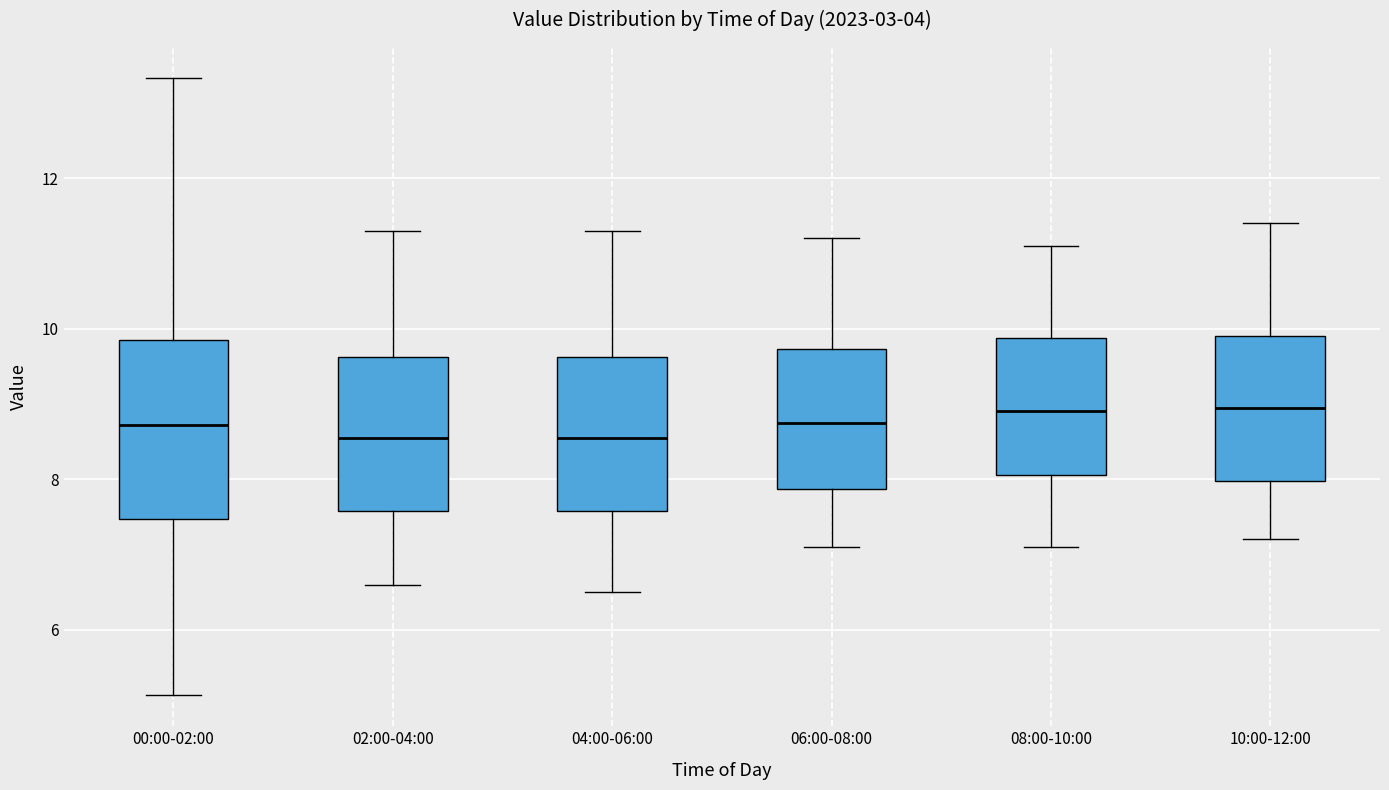

Reading left to right, read every box against the y-axis: the position of its median line, the range the box covers, and the ends of its whiskers. The values are not printed on the chart, so give them approximately, as read against the axis.

00:00-02:00: median 8.8, box 7.4 to 9.8, whiskers 5.2 to 13.4
02:00-04:00: median 8.6, box 7.6 to 9.6, whiskers 6.6 to 11.4
04:00-06:00: median 8.6, box 7.6 to 9.6, whiskers 6.6 to 11.4
06:00-08:00: median 8.8, box 7.8 to 9.8, whiskers 7.2 to 11.2
08:00-10:00: median 9.0, box 8.0 to 9.8, whiskers 7.2 to 11.2
10:00-12:00: median 9.0, box 8.0 to 10.0, whiskers 7.2 to 11.4